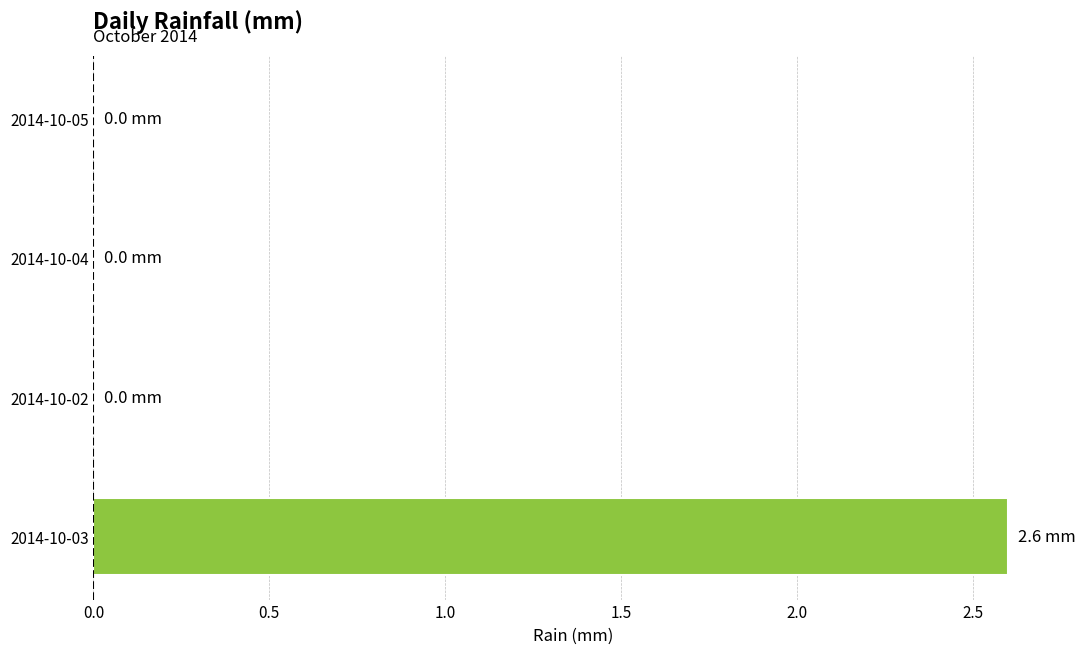

How many distinct data groups are displayed?

1